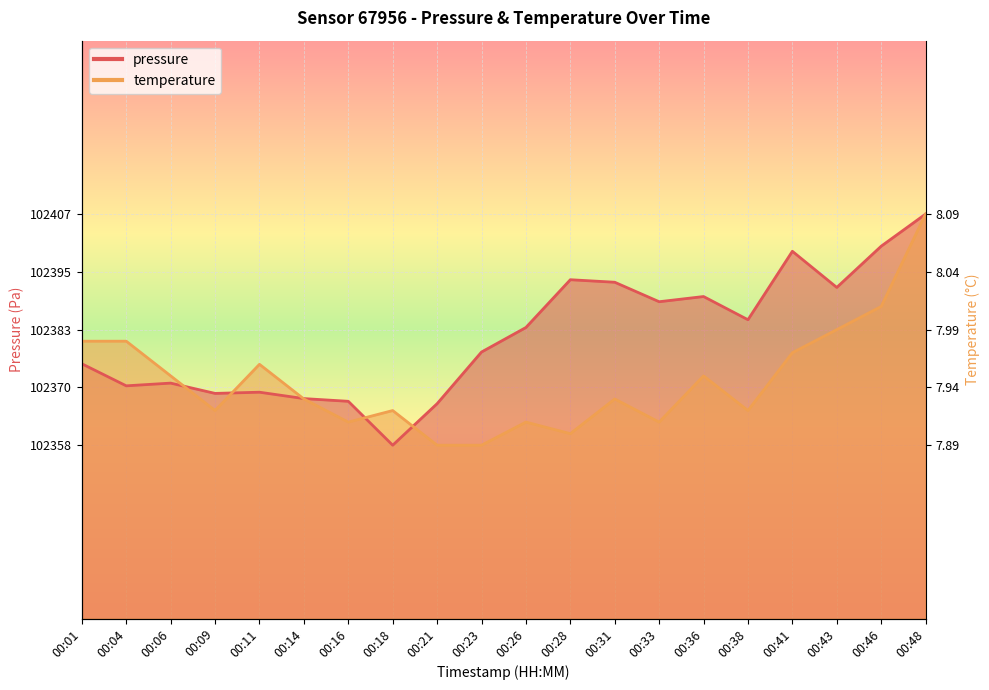

Does the chart display data point markers on the line(s)?

No